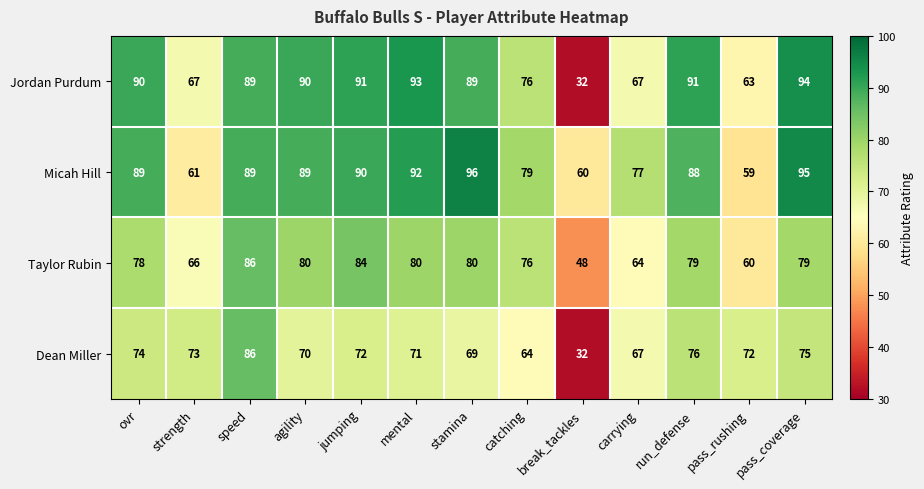

List the series in order of their overall mean, highest first.

Micah Hill, Jordan Purdum, Taylor Rubin, Dean Miller